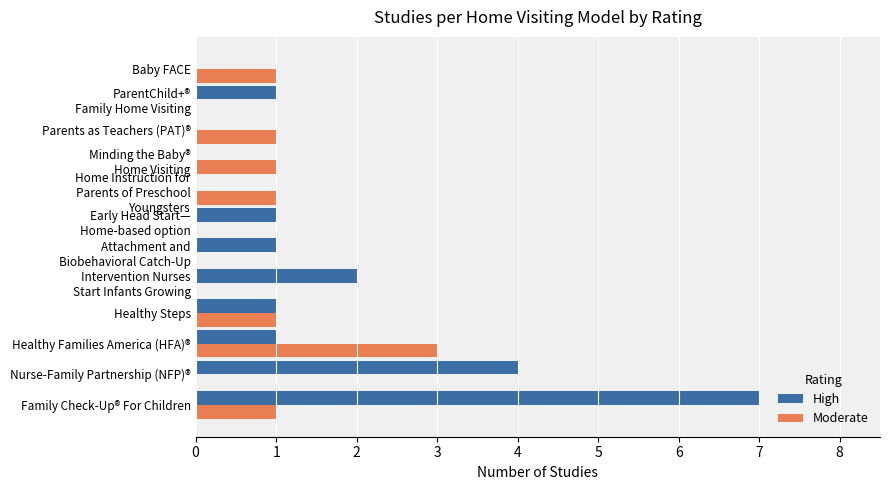

Between Nurse-Family Partnership (NFP)® and Healthy Steps, which series saw the biggest shift?

High